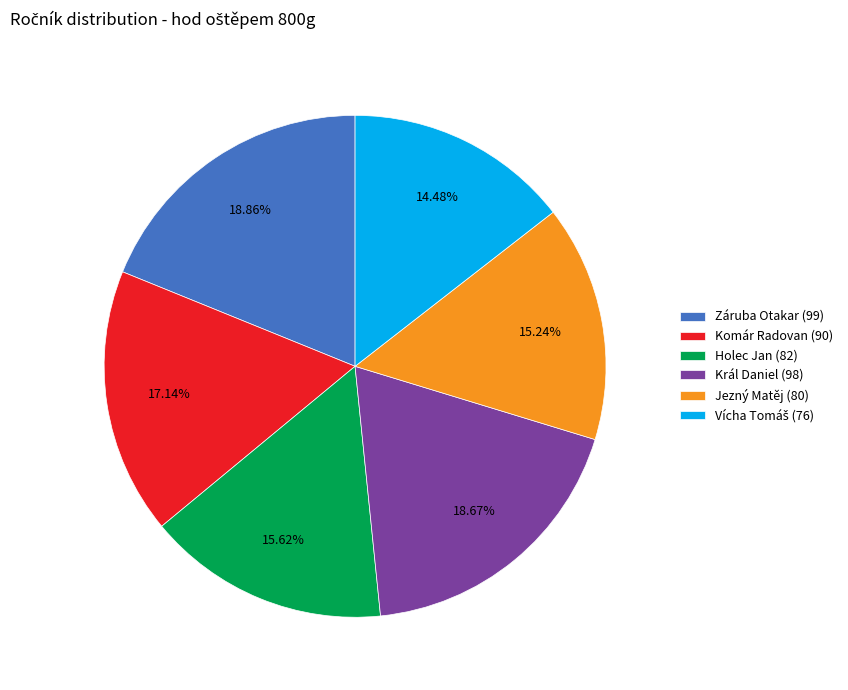

Does Záruba Otakar (99) account for over 50% of the chart?

No